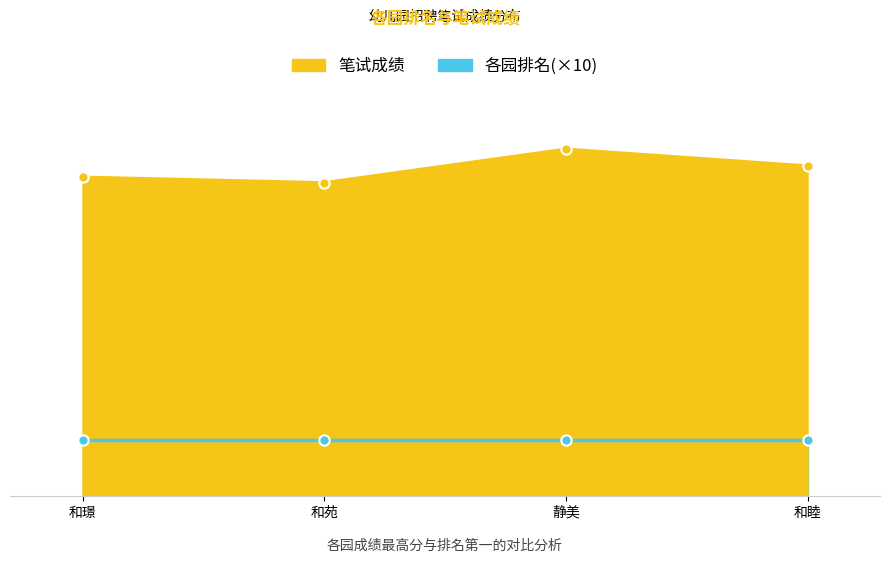

Which has a higher value, 和璟 or 静美?

静美